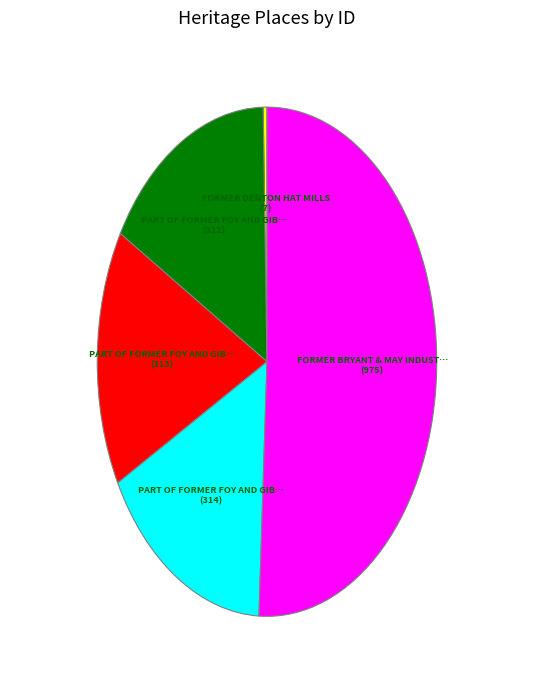

How many slices are in this pie chart?

5